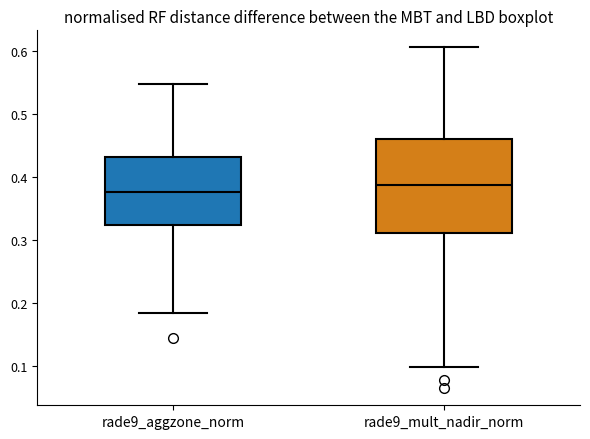

Where is the lower edge of the box for rade9_aggzone_norm on the y-axis? The values are not printed on the chart, so give them approximately, as read against the axis.

0.32